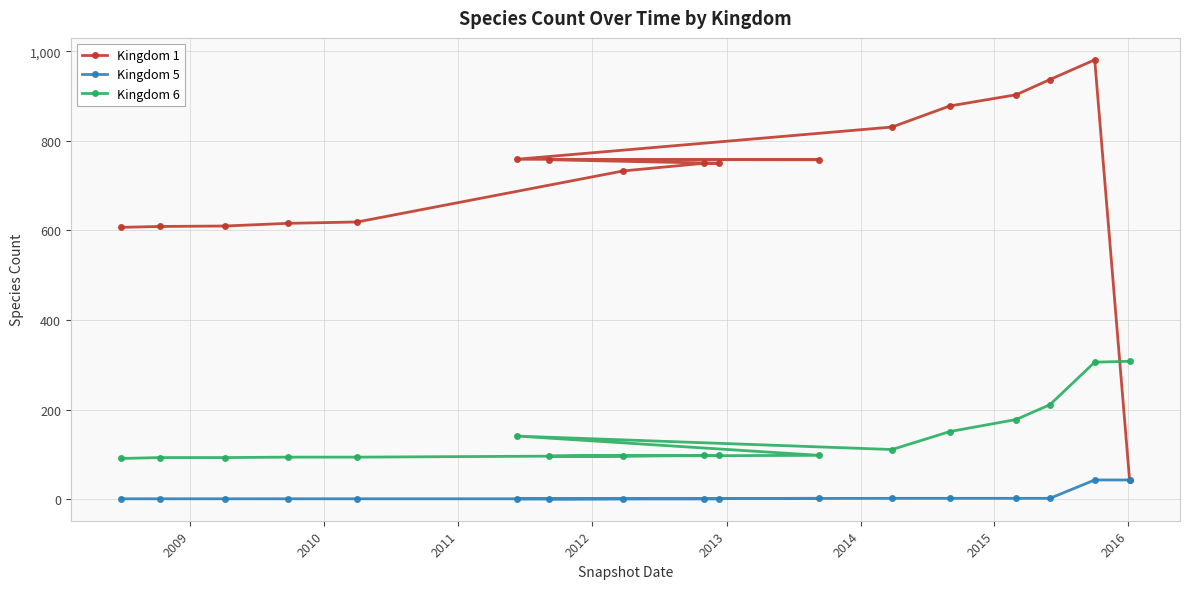

At how many categories does at least one series exceed 389?

16